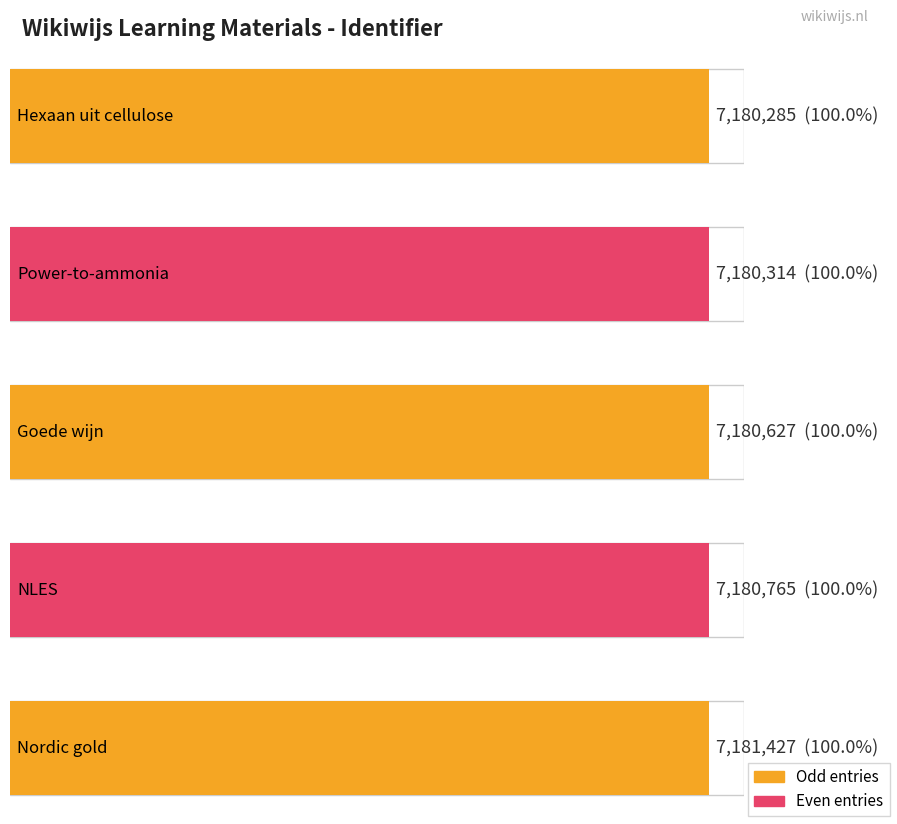

What is the difference between the values at Goede wijn and Hexaan uit cellulose?

342